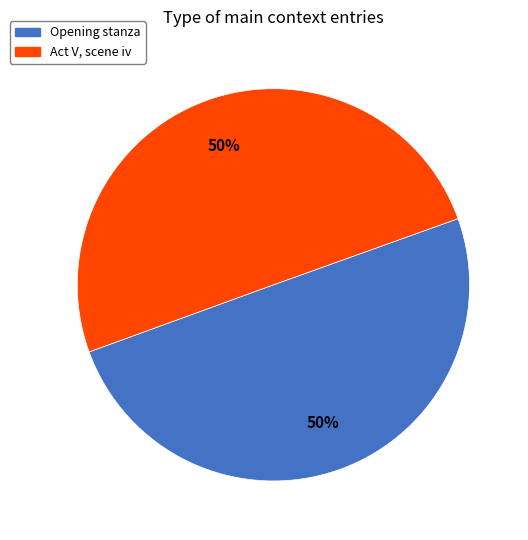

Approximately how many times larger is the value at Opening stanza compared to Act V, scene iv?

1.0